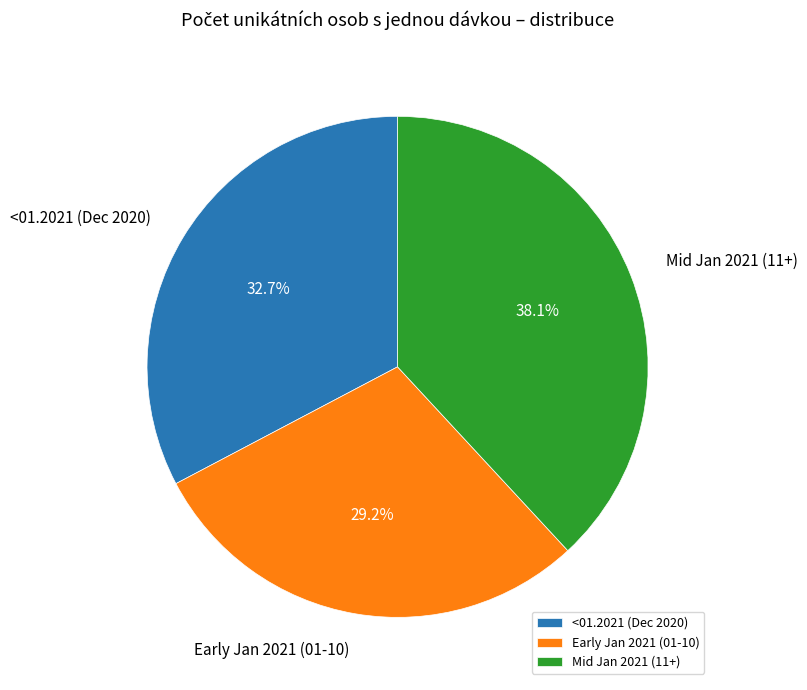

Which has a higher value, Early Jan 2021 (01-10) or Mid Jan 2021 (11+)?

Mid Jan 2021 (11+)